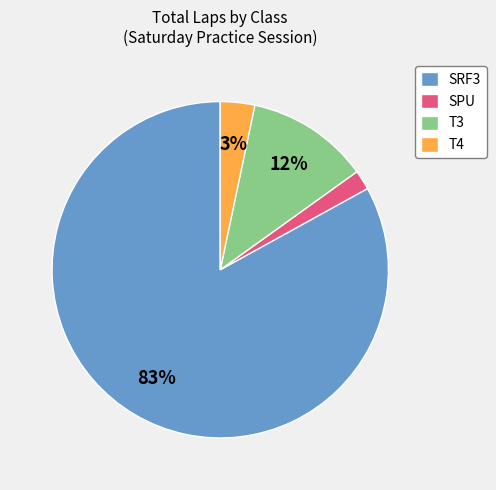

Is SRF3 the majority of the pie?

Yes